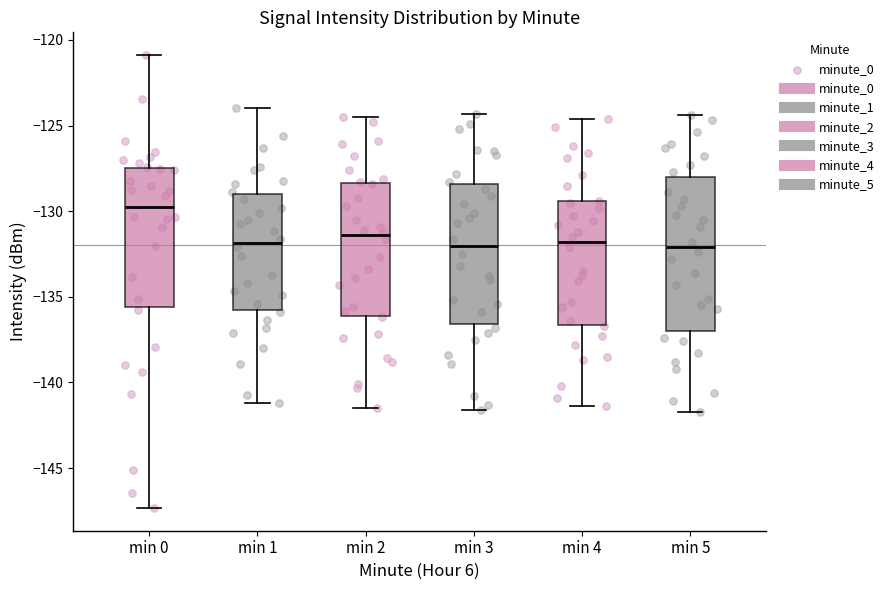

Where is the upper edge of the box for min 2 on the y-axis? The values are not printed on the chart, so give them approximately, as read against the axis.

-128.5